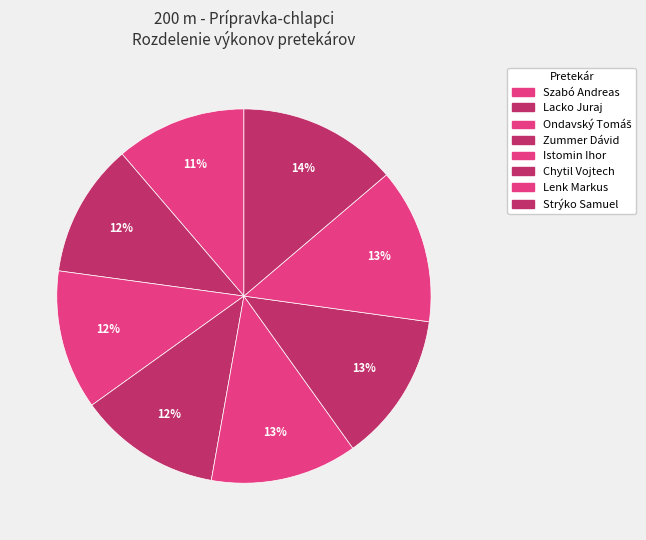

Between Lacko Juraj and Istomin Ihor, which is larger?

Istomin Ihor